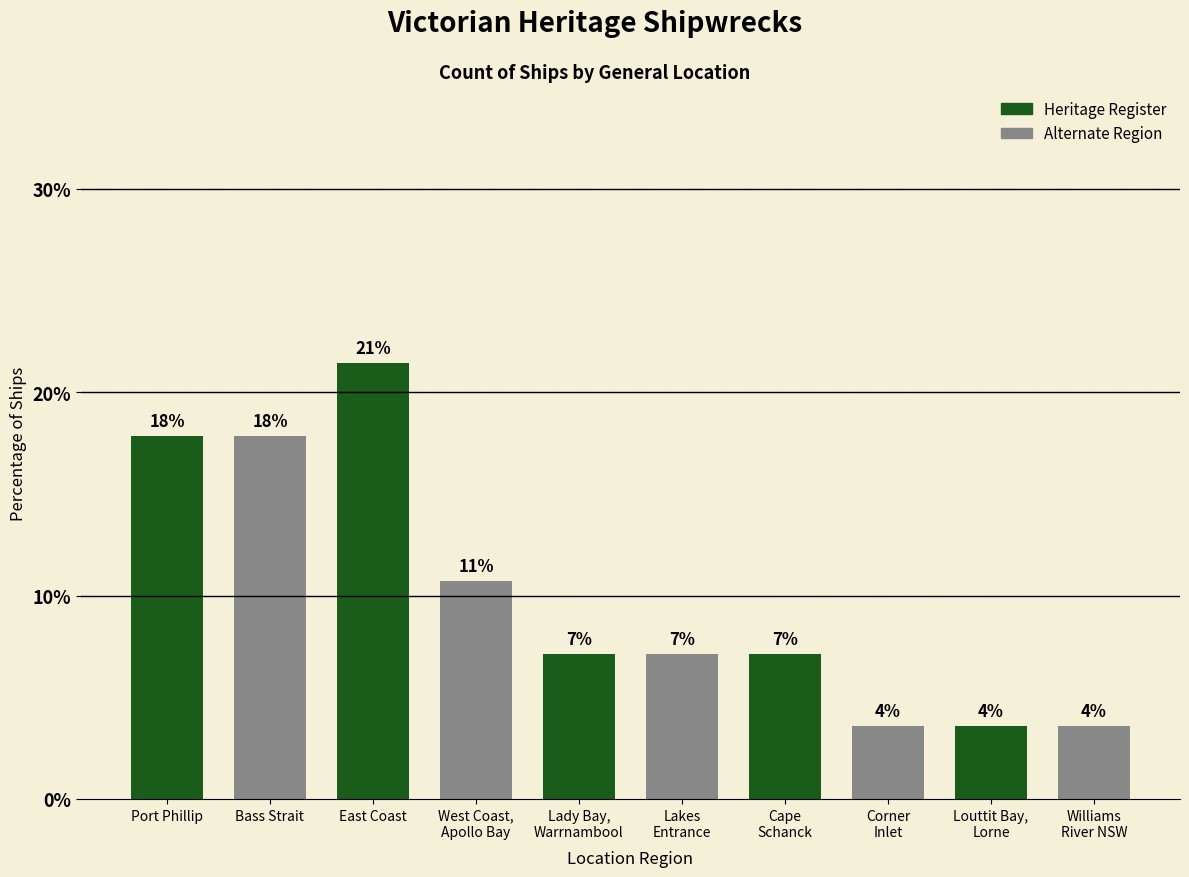

Which has a higher value, Cape
Schanck or Louttit Bay,
Lorne?

Cape
Schanck